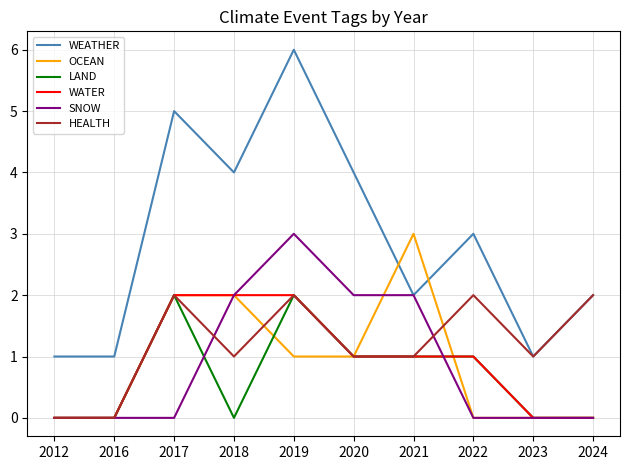

What is the sum of all OCEAN values?

9